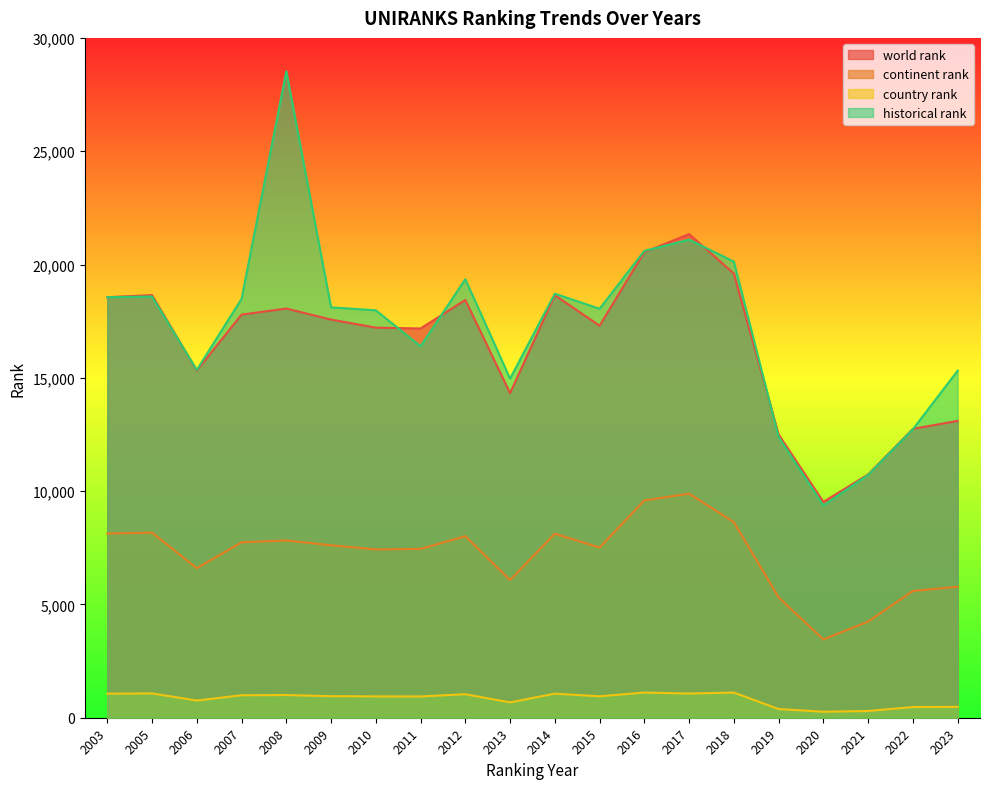

What are all the series names shown in the legend?

world rank, continent rank, country rank, historical rank